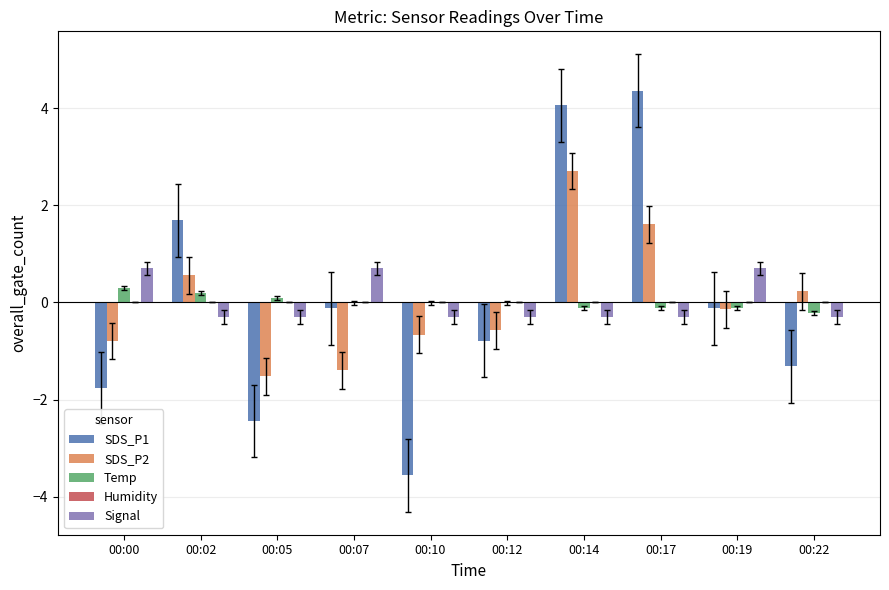

Does the chart contain stacked bars?

No